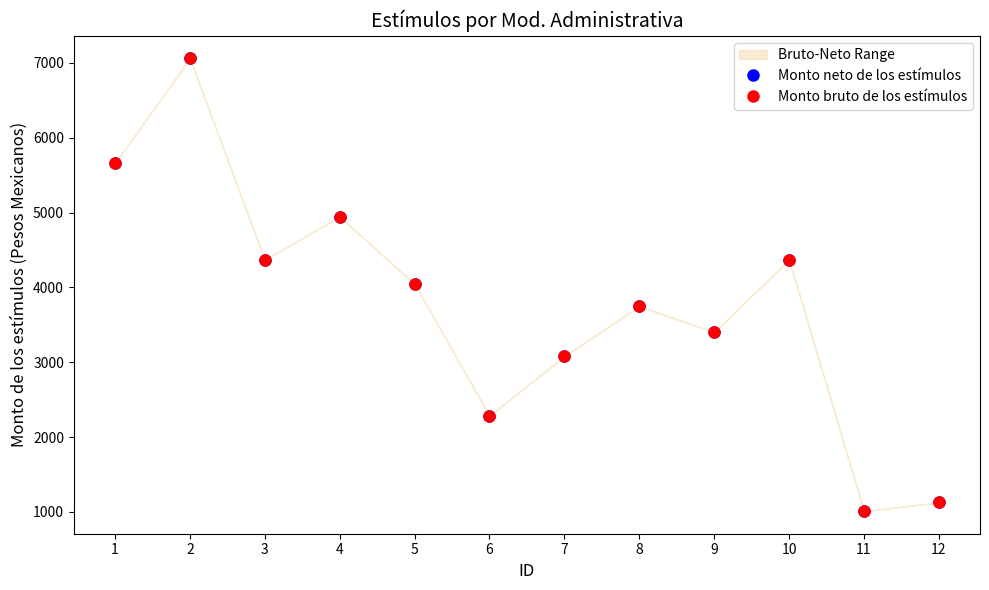

What is the maximum value shown in the chart?

7060.4